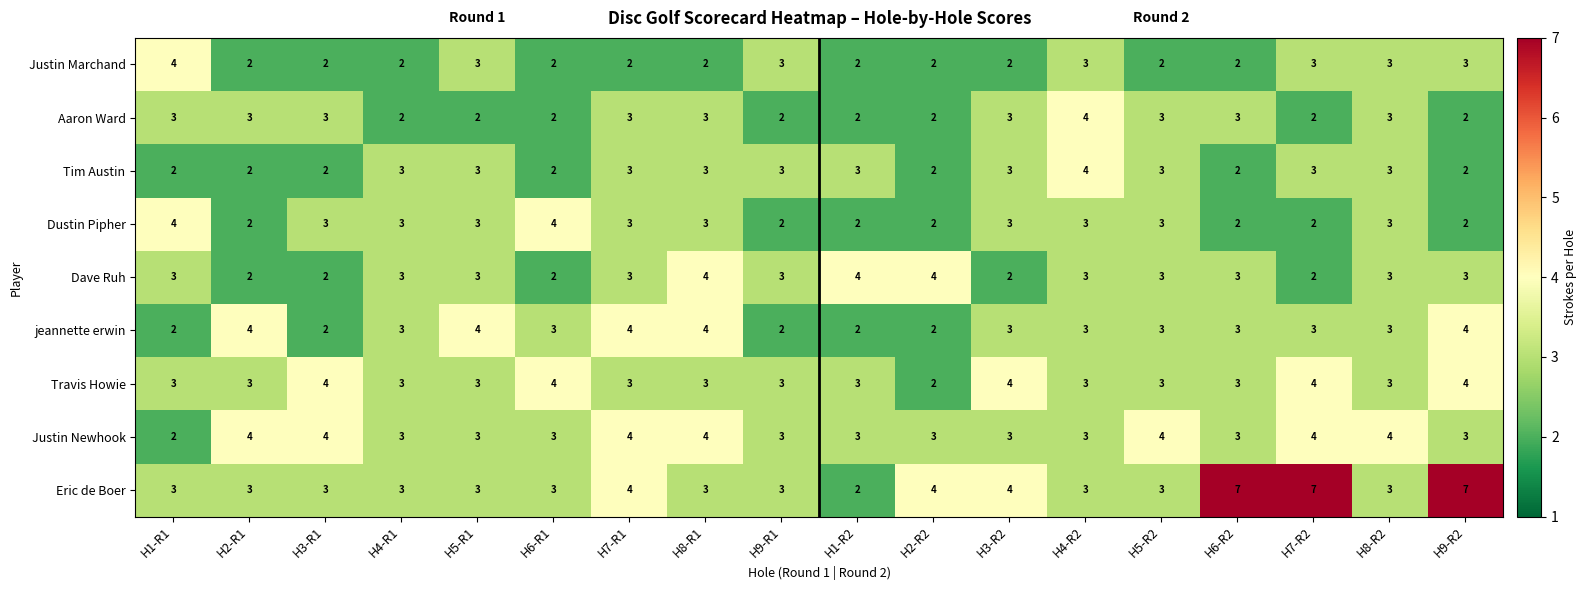

What is the sum of all Justin Marchand values?

44